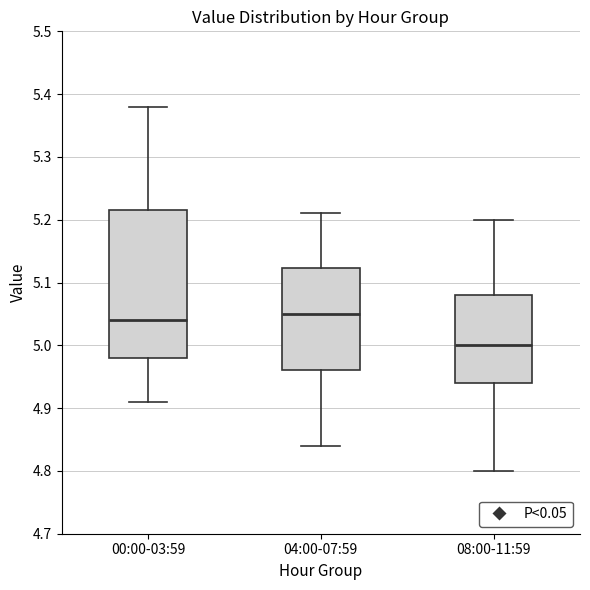

Reading left to right, transcribe this box plot: for each box, give where its median line is, the range the box spans, and where its two whiskers end, as read against the y-axis. The values are not printed on the chart, so give them approximately, as read against the axis.

00:00-03:59: median 5.04, box 4.98 to 5.22, whiskers 4.91 to 5.38
04:00-07:59: median 5.05, box 4.96 to 5.12, whiskers 4.84 to 5.21
08:00-11:59: median 5.00, box 4.94 to 5.08, whiskers 4.80 to 5.20